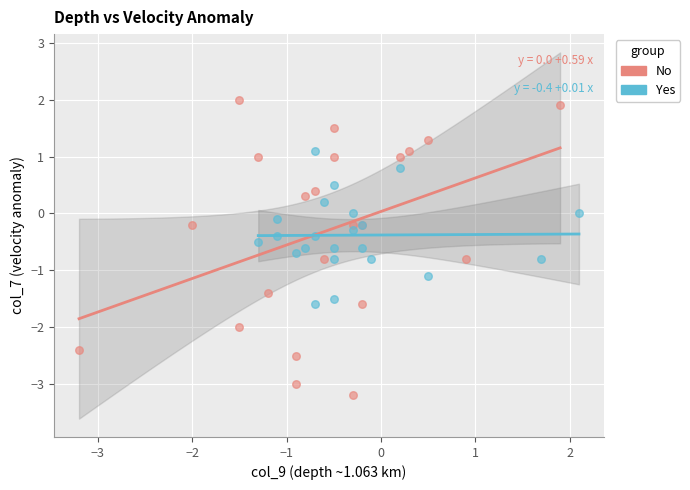

Which series has the largest Y range (max minus min)?

No